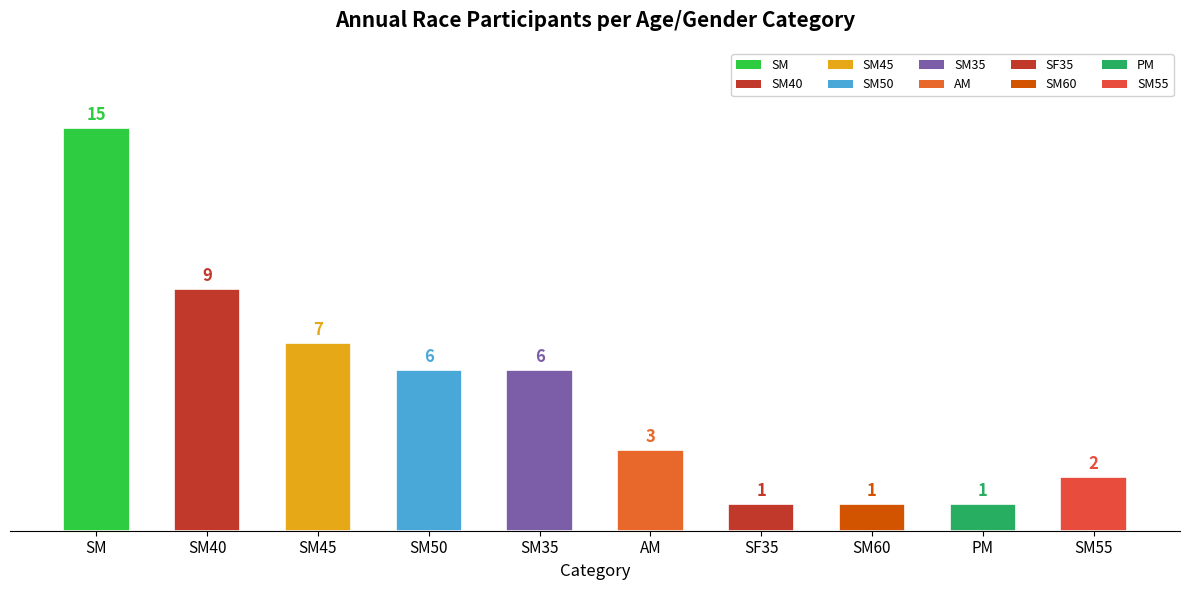

How many bars are there in total?

10